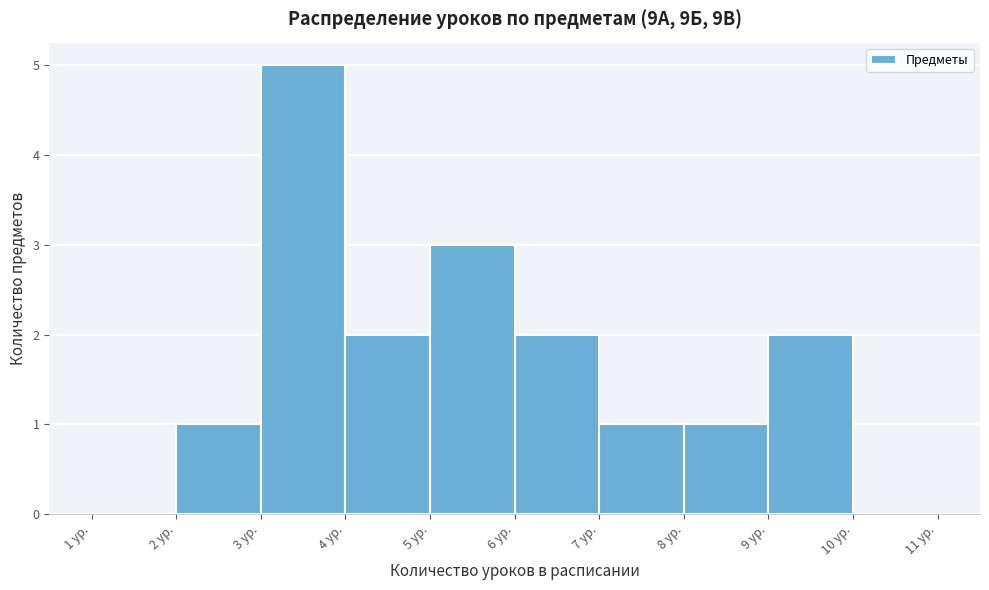

Reading left to right, transcribe this chart: for each bar, give the range it covers on the x-axis and its height. The values are not printed on the chart, so give them approximately, as read against the axis.

1 to 2: 0
2 to 3: 1
3 to 4: 5
4 to 5: 2
5 to 6: 3
6 to 7: 2
7 to 8: 1
8 to 9: 1
9 to 10: 2
10 to 11: 0